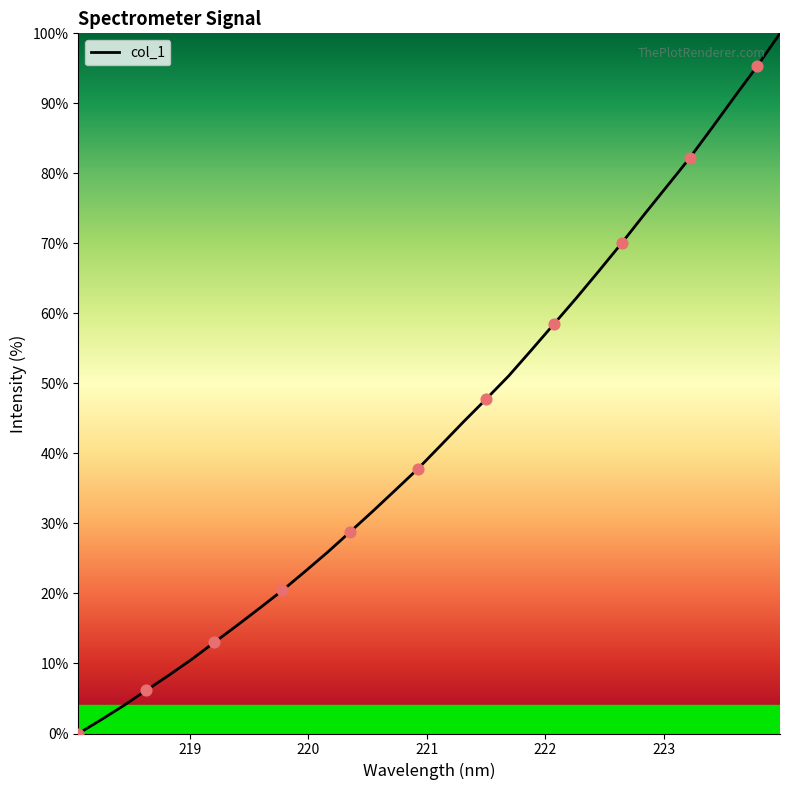

What is the maximum value shown in the chart?

100.0